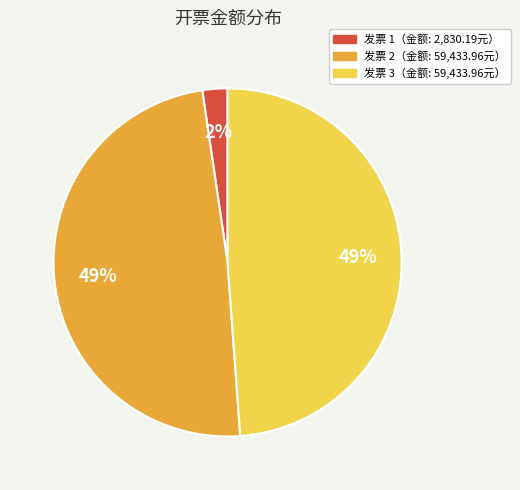

To the nearest percent, what is the average slice percentage?

33%